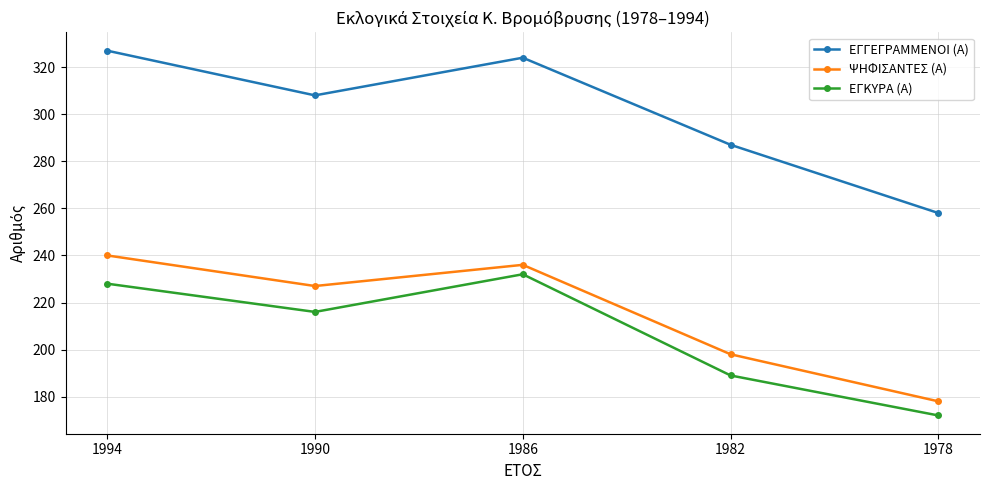

True or false: ΨΗΦΙΣΑΝΤΕΣ (Α) has a value of 178 at 1978.

True